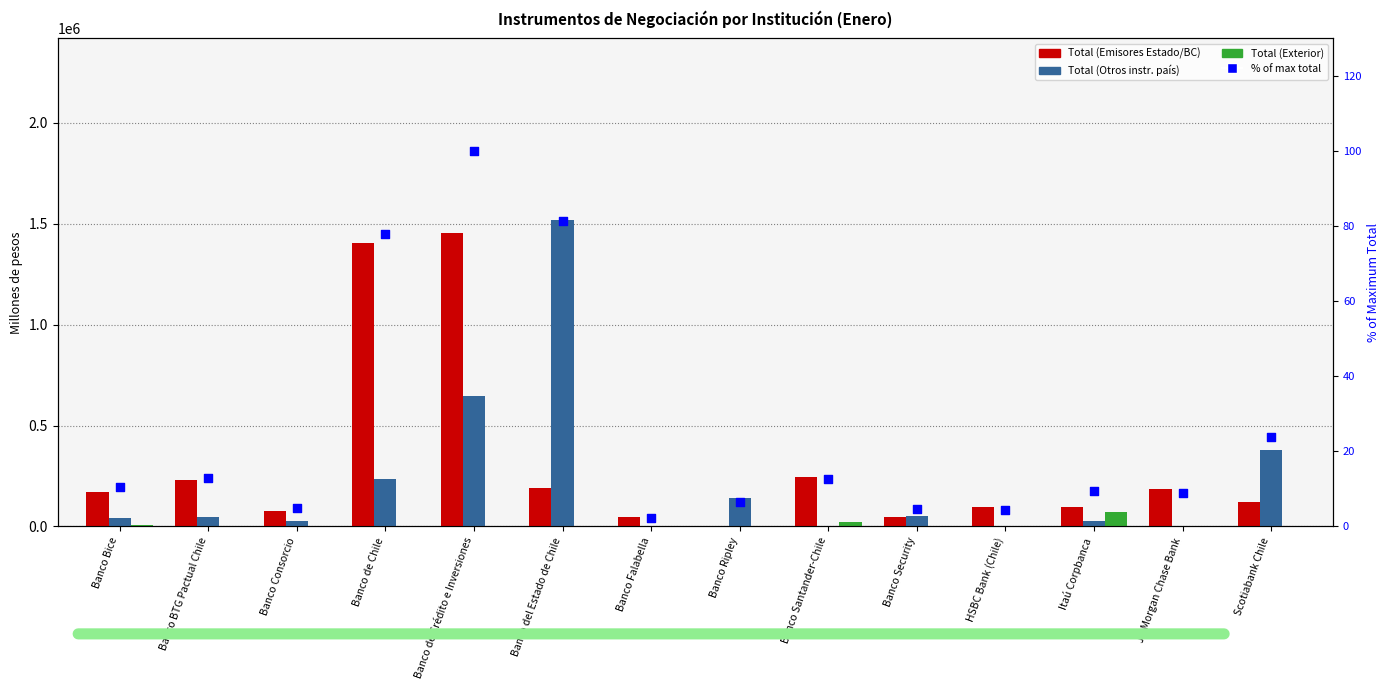

At how many categories does at least one series exceed 250530?

4